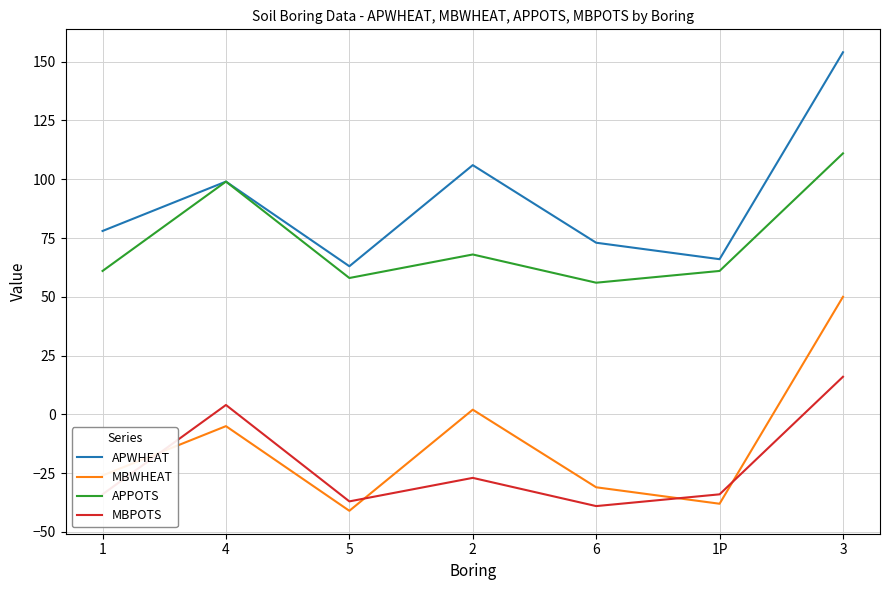

How many series are shown in this chart?

4